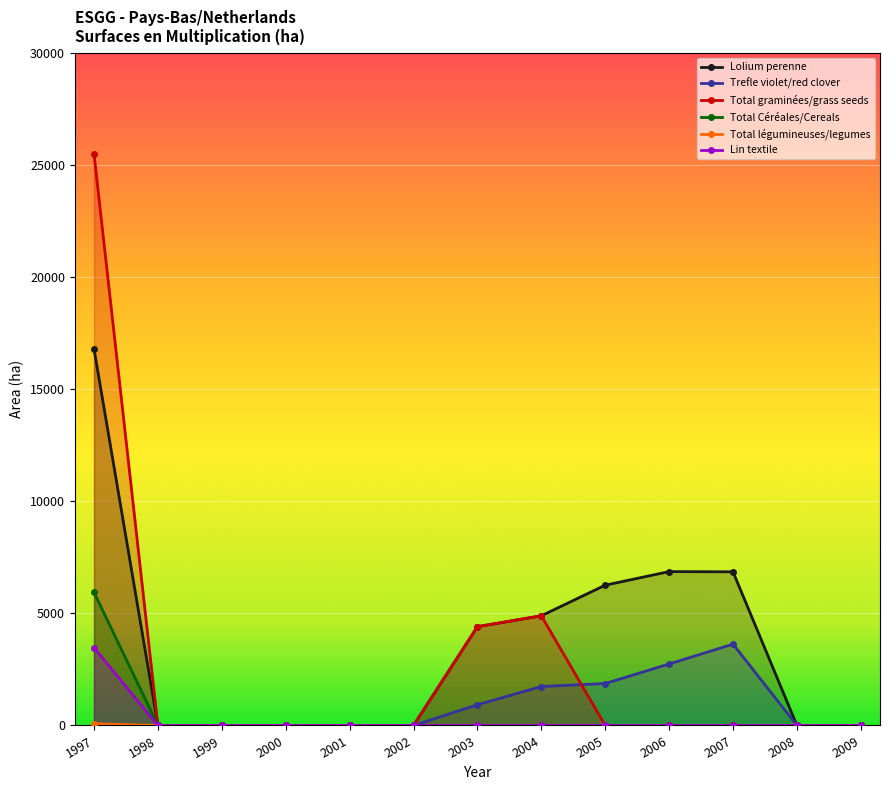

Between 2006 and 2003, which is larger?

2006